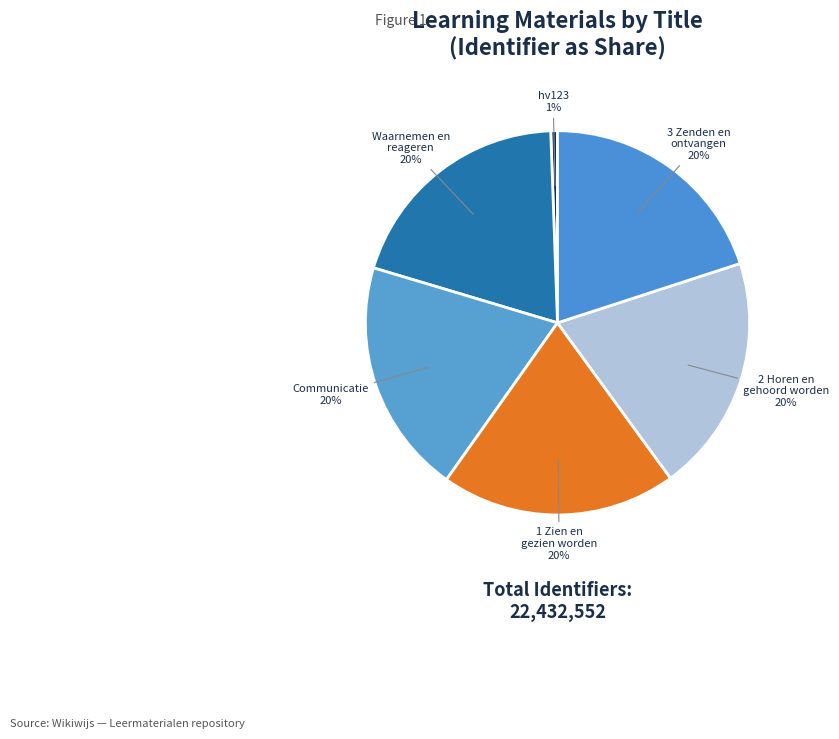

Which category has the biggest portion of the pie?

3 Zenden en ontvangen